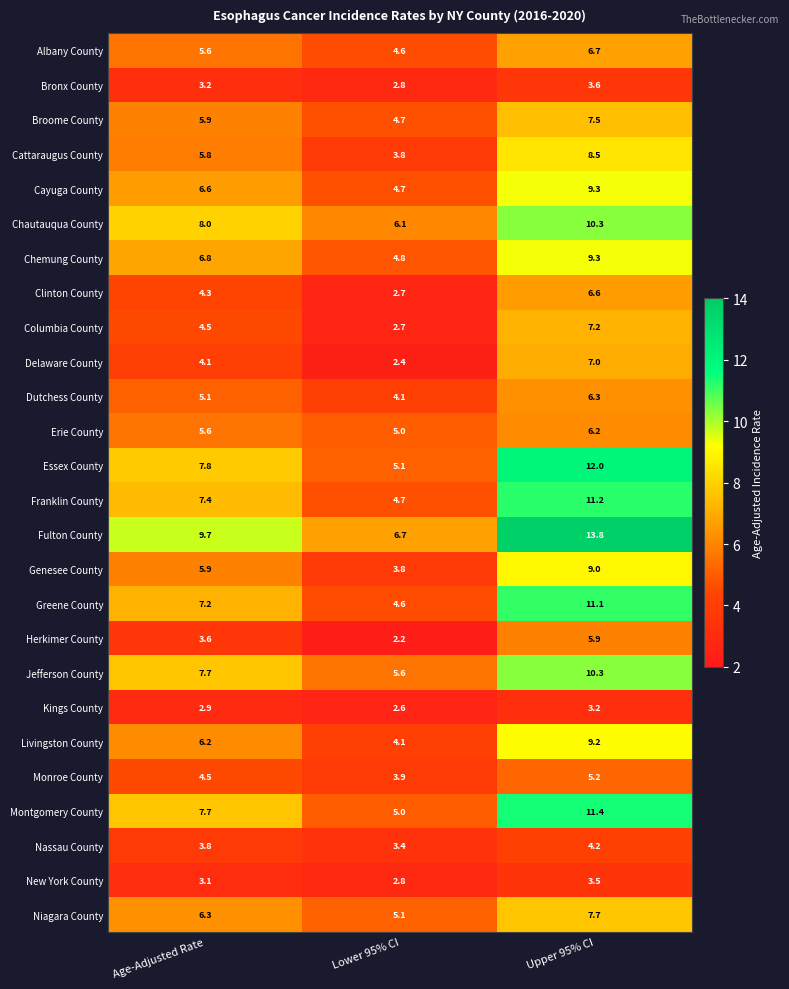

Which series has the largest total across all categories?

Fulton County